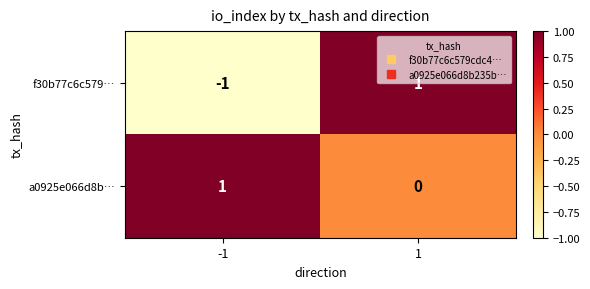

How many categories are shown in the chart?

2